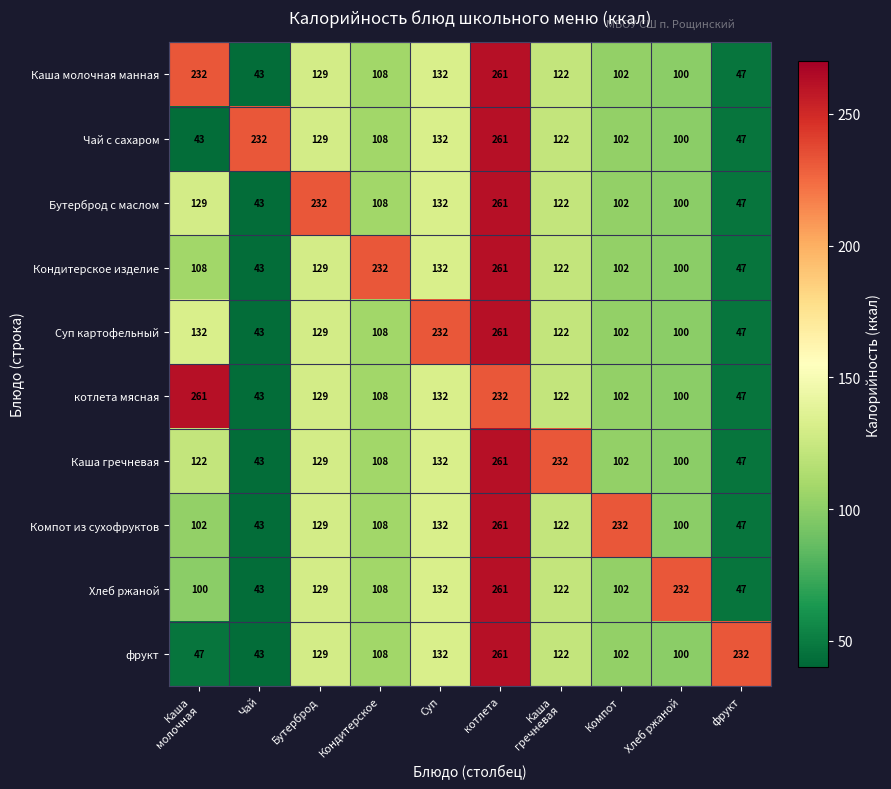

What is the difference between the highest and lowest values at Суп?

100